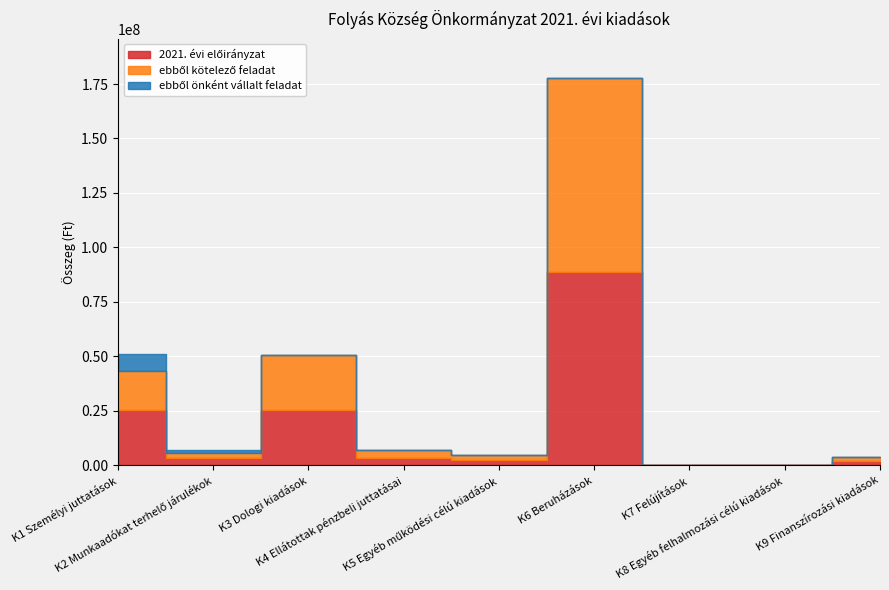

Where is the first local minimum for ebből kötelező feladat?

K2 Munkaadókat terhelő járulékok